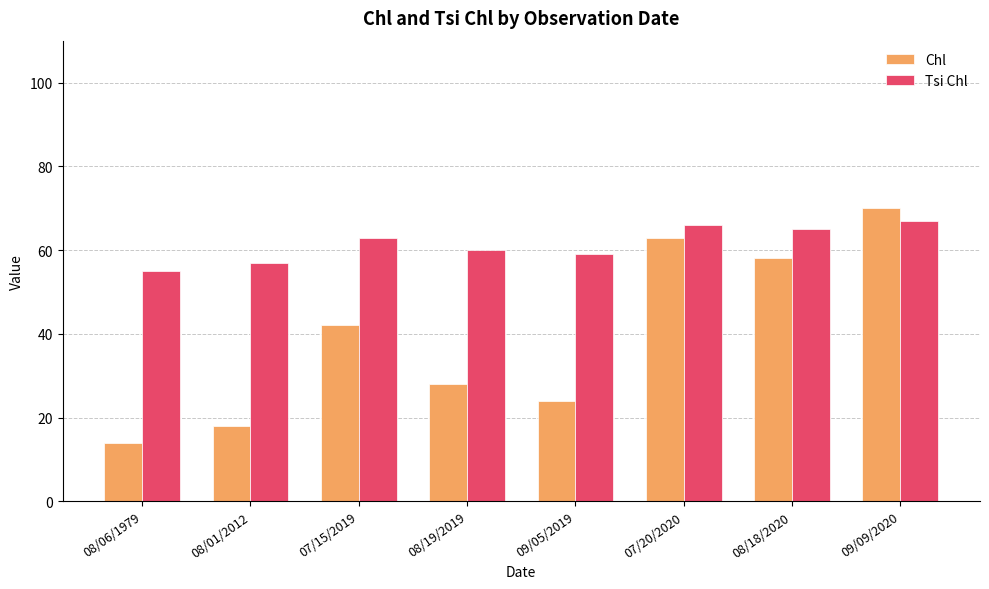

How many bars are there in each group?

2